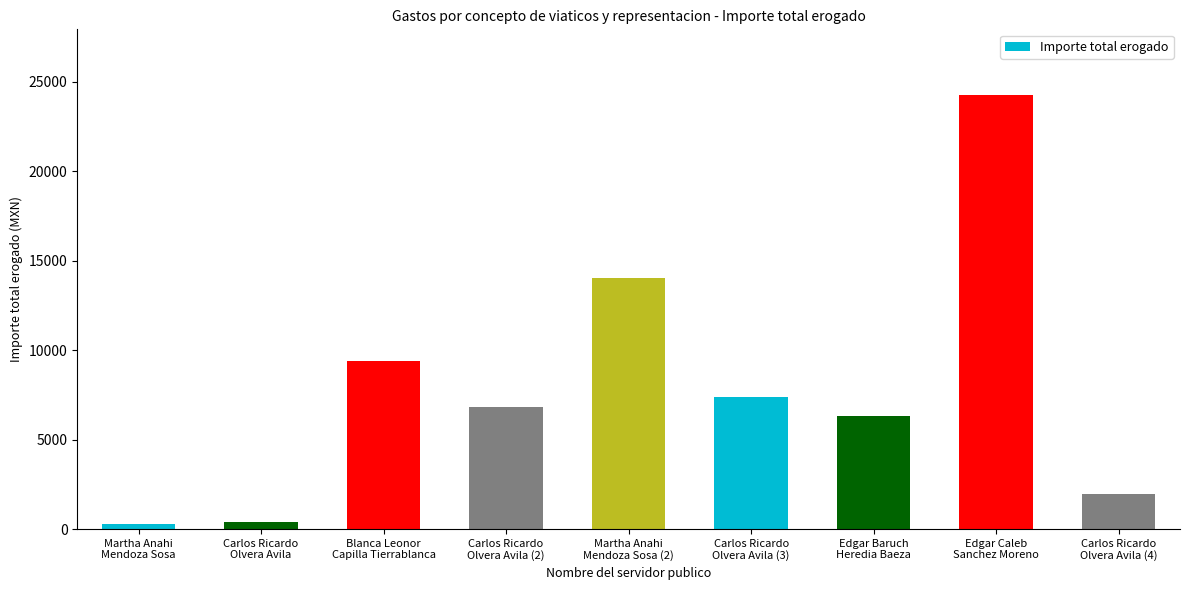

What is the smallest value displayed?

262.0